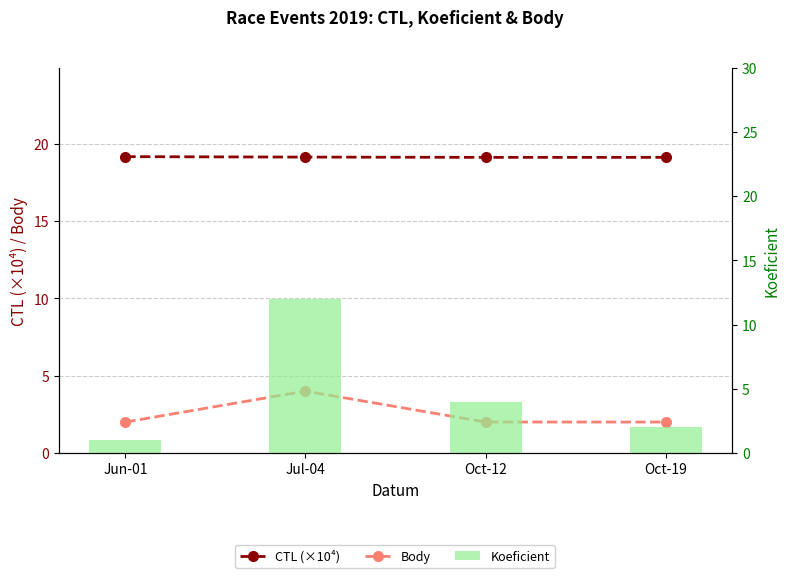

At which category is the sum across all series the highest?

Jul-04